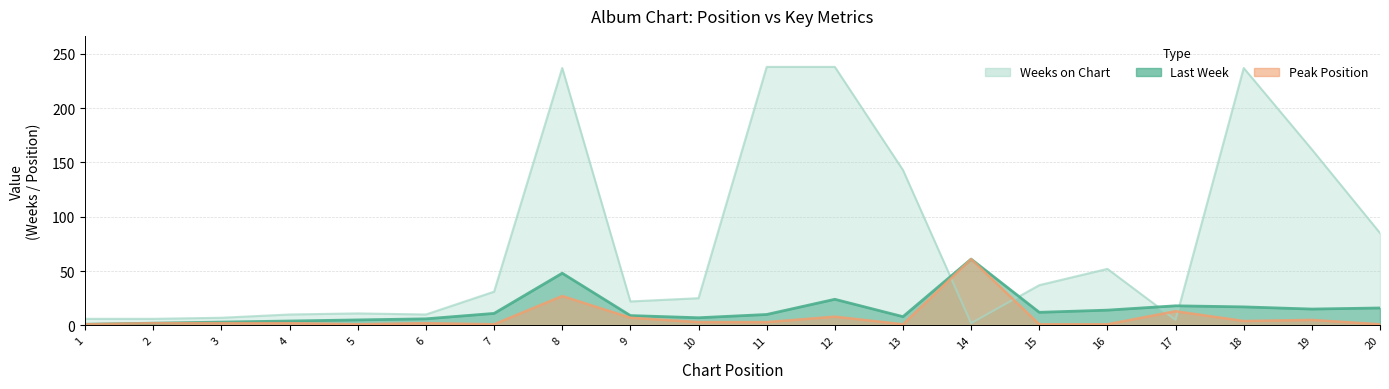

Reading left to right, transcribe all the data shown in this chart.

Last Week: 1	2	3	4	5	6	11	48	9	7	10	24	8	61	12	14	18	17	15	16
Weeks on Chart: 6	6	7	10	11	10	31	237	22	25	238	238	143	2	37	52	5	237	162	85
Peak Position: 1	2	2	2	1	2	1	27	7	3	3	8	1	61	1	1	13	4	5	1